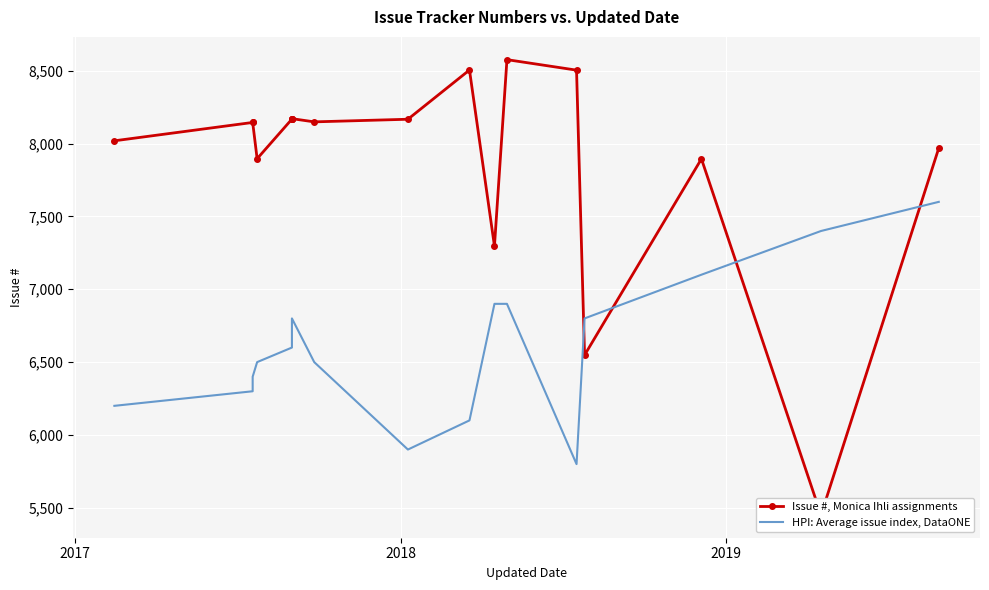

The value of HPI: Average issue index, DataONE at 8 is 2972. True or false?

False